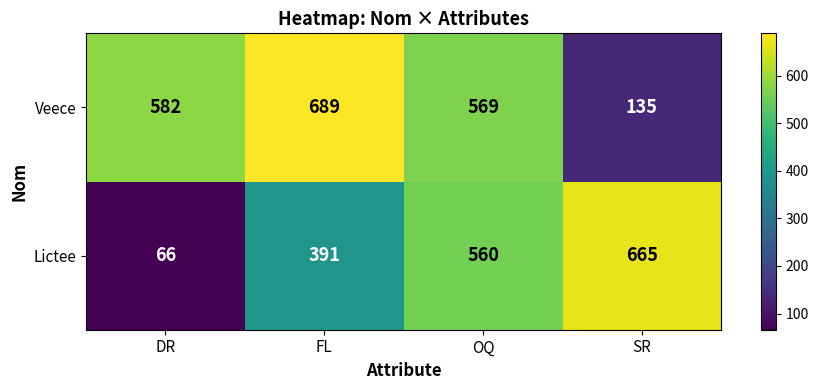

Which category has the highest value across all series?

FL